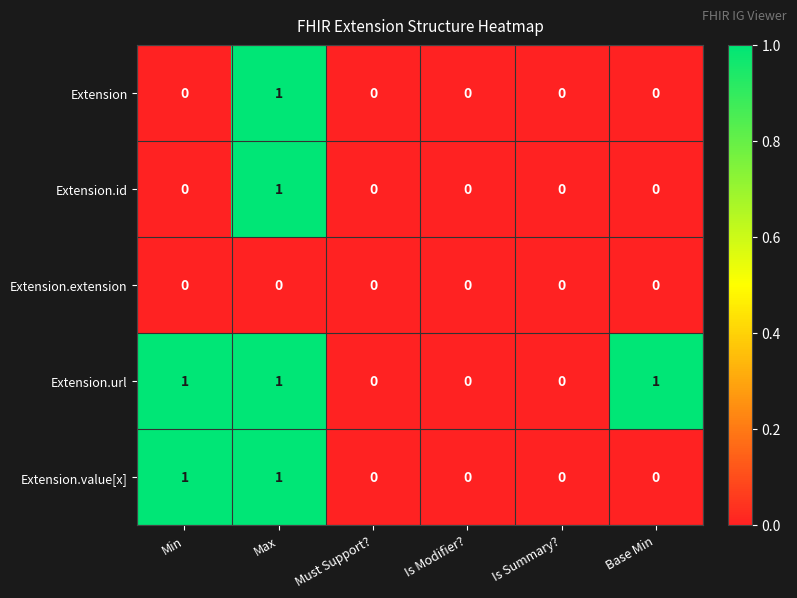

Is it true that Extension.extension equals 0 at Is Summary??

True